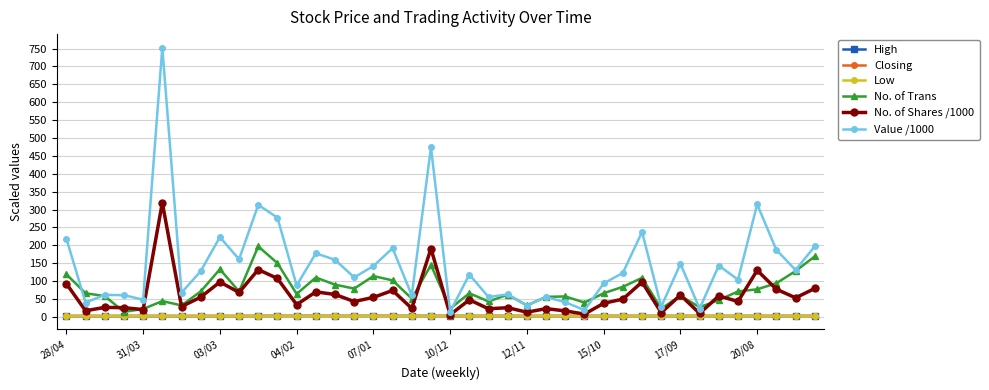

What is the maximum value shown in the chart?

752.9